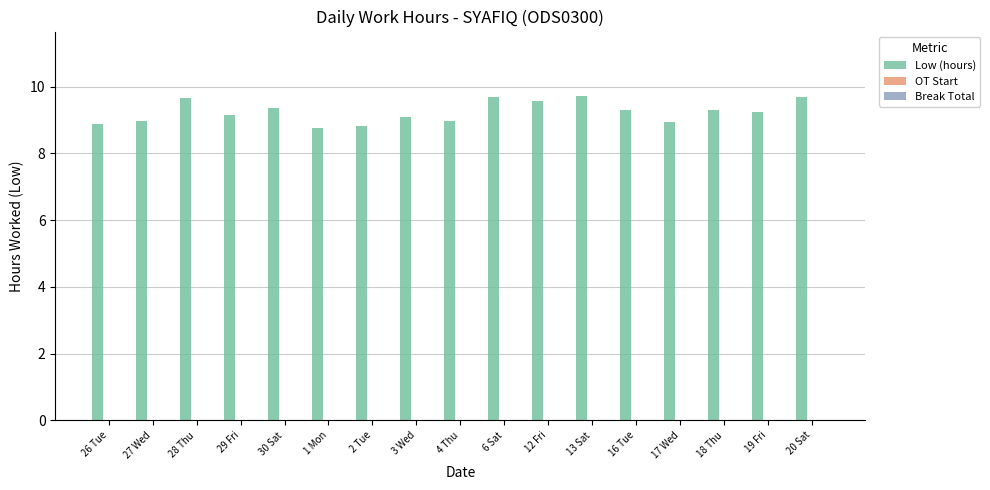

What is the maximum value shown in the chart?

9.7